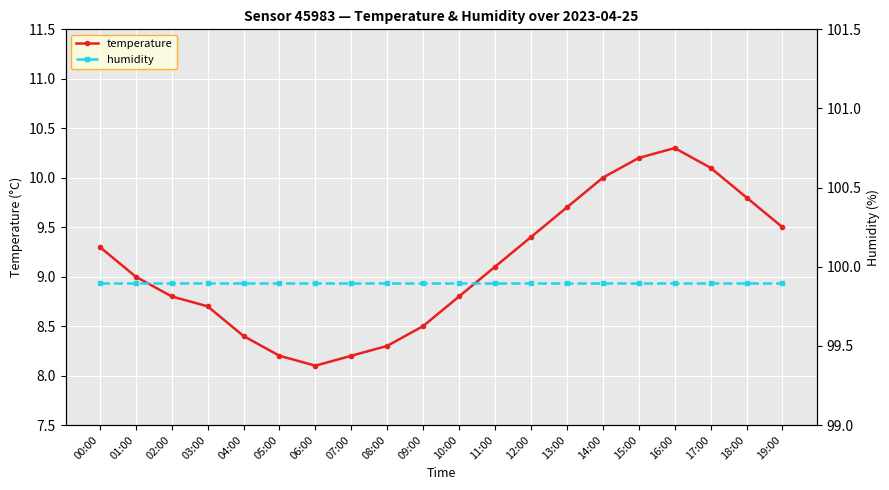

Is this an area chart (filled region under the line)?

No